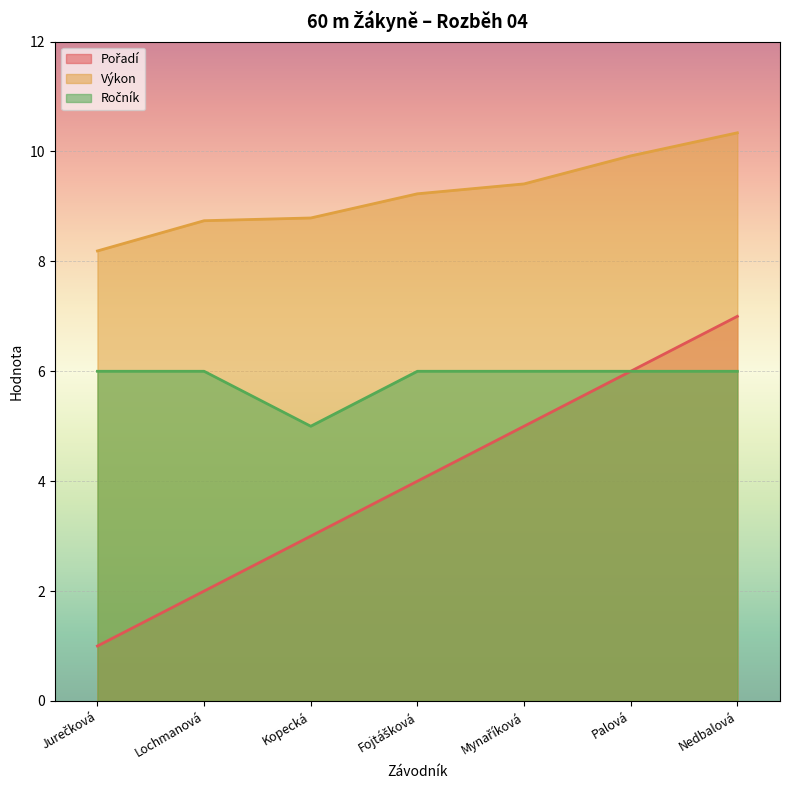

What is the minimum value for Výkon?

8.2